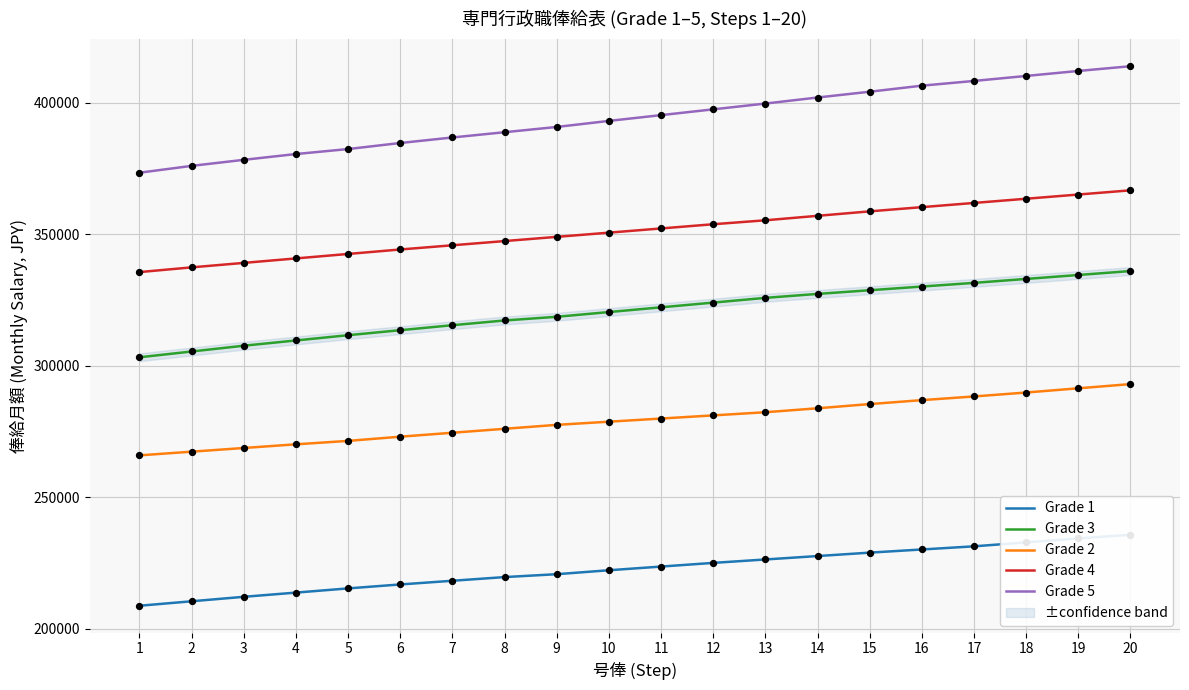

Which series contains the highest Y value?

Grade 5